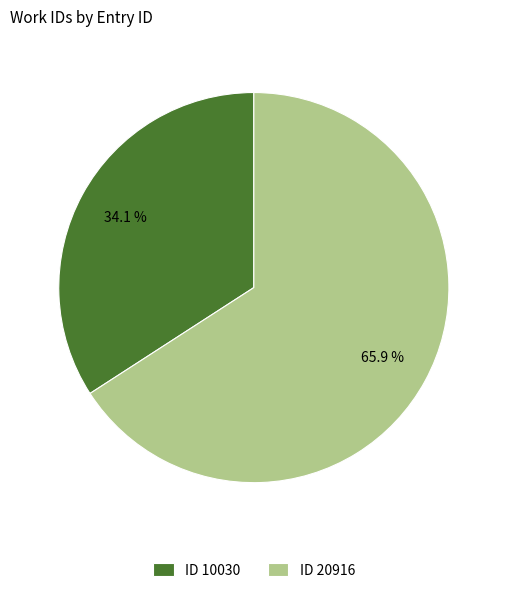

What is the ratio of the value at ID 20916 to the value at ID 10030?

1.9